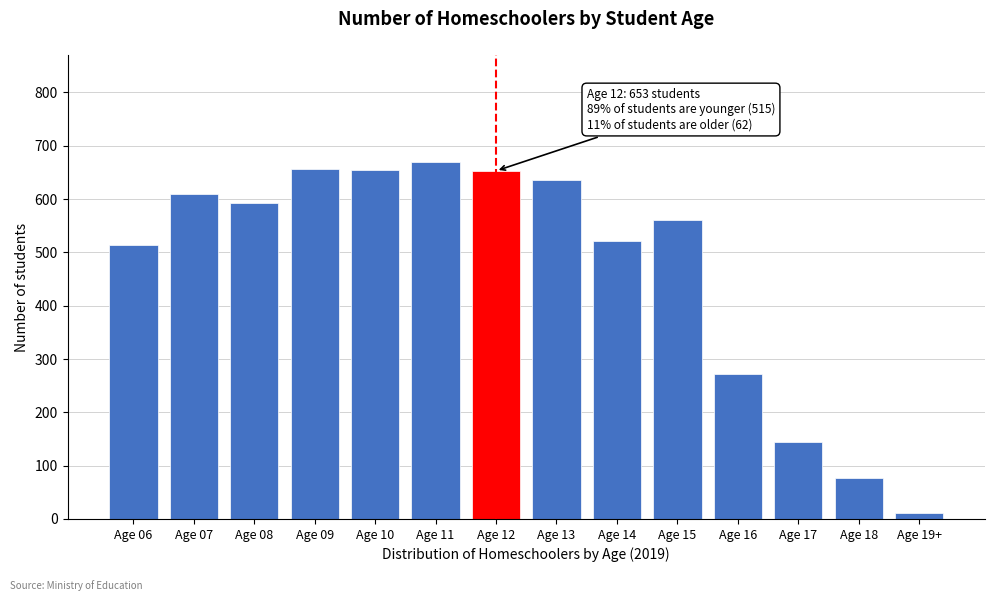

Is it true that the value at Age 08 is 182?

False